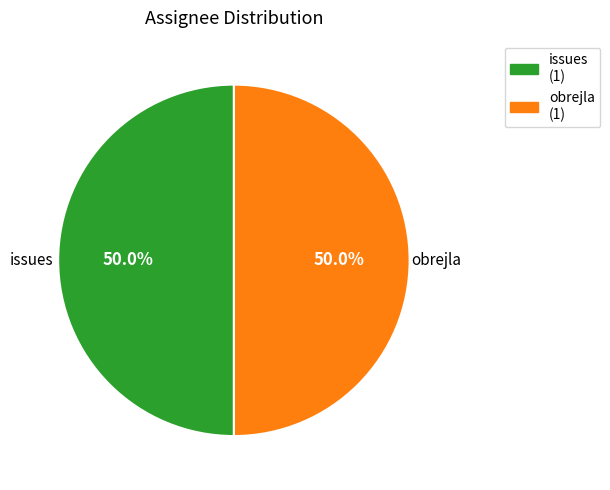

Do issues and obrejla together represent more than half of the pie?

Yes